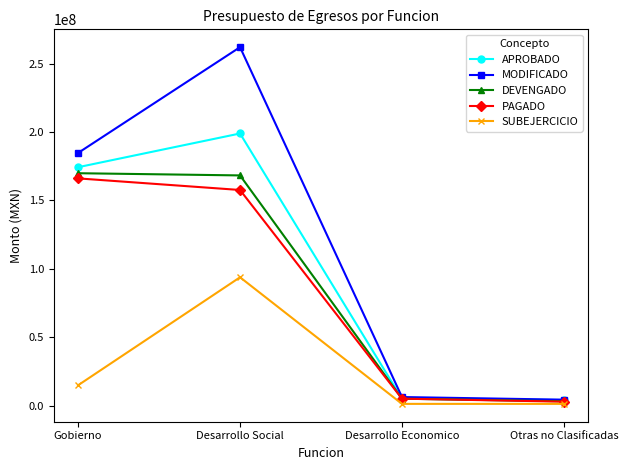

What is the lowest value of the APROBADO series?

4036022.7